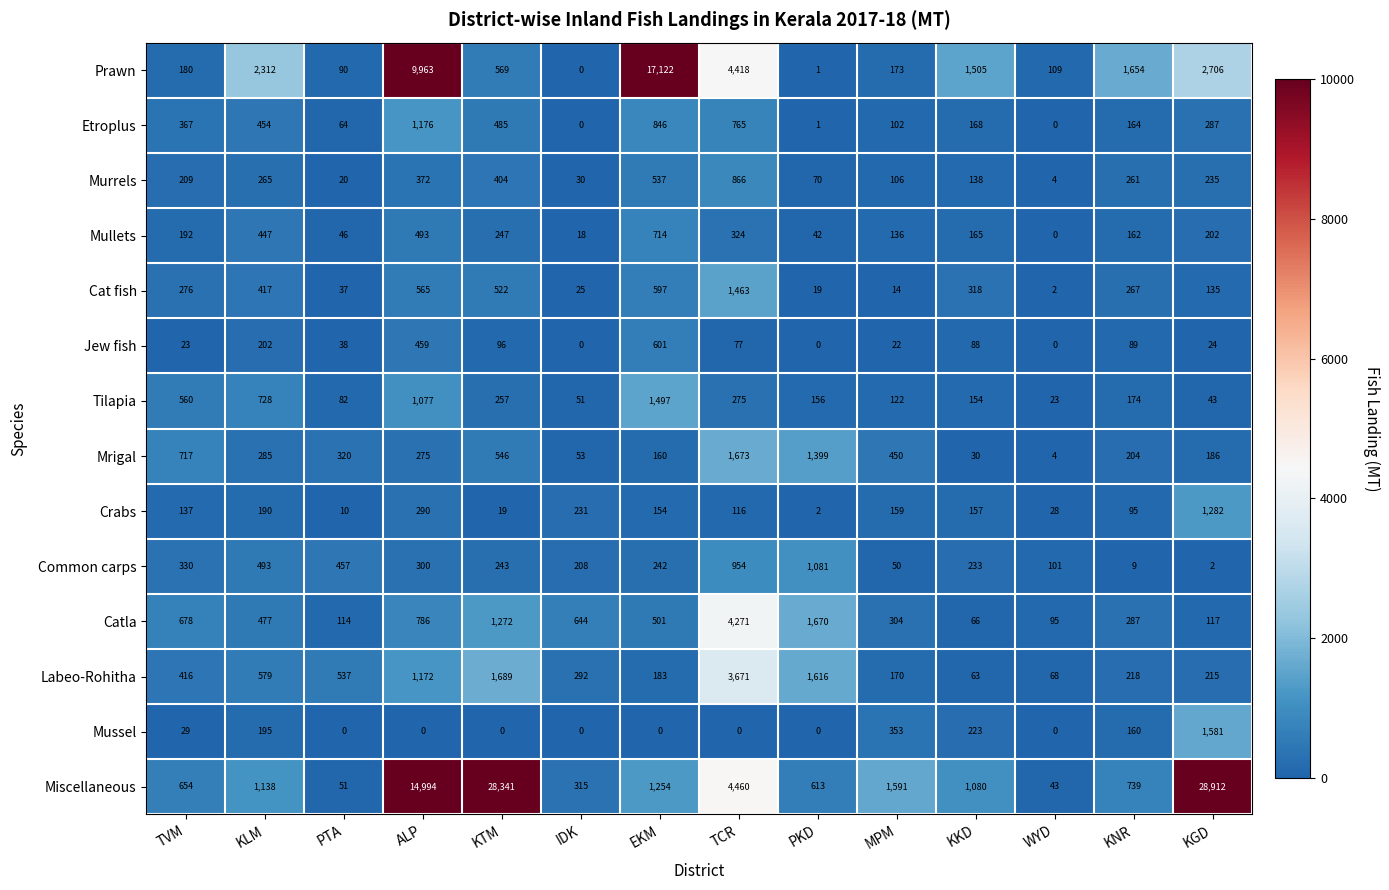

The Tilapia series shows 1580 at ALP. True or false?

False